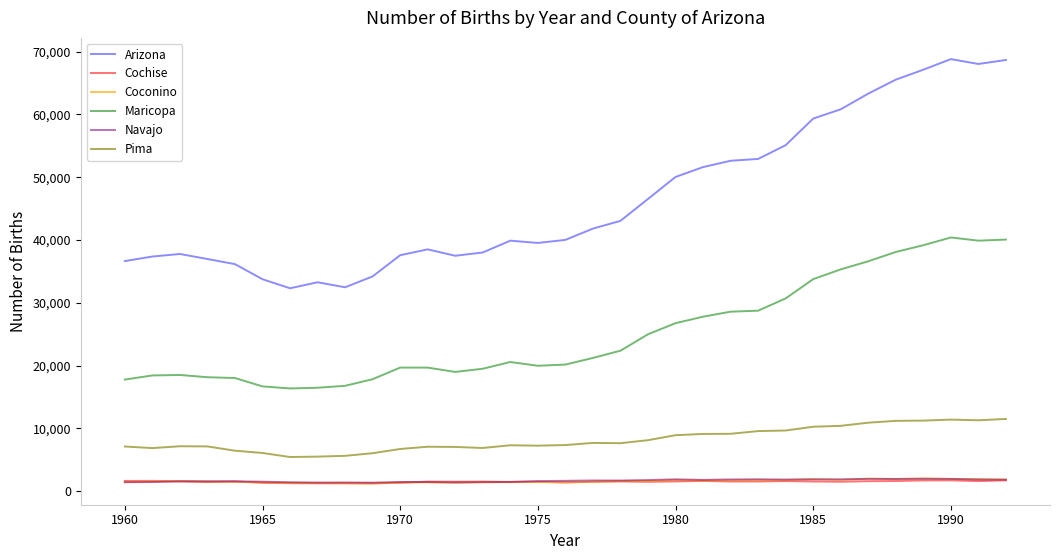

Which series has the largest total across all categories?

Arizona